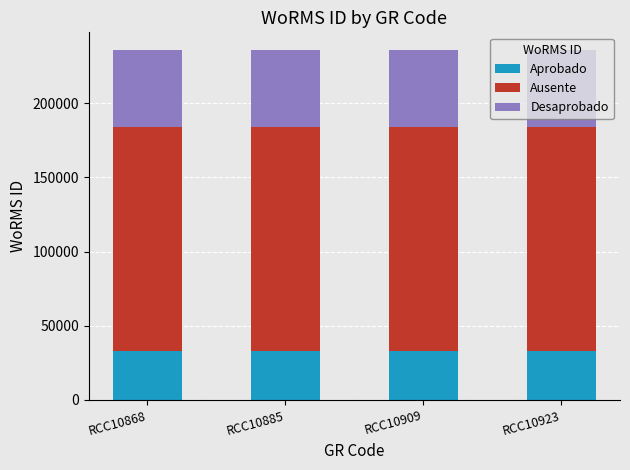

Is it true that Aprobado equals 11517 at RCC10868?

False